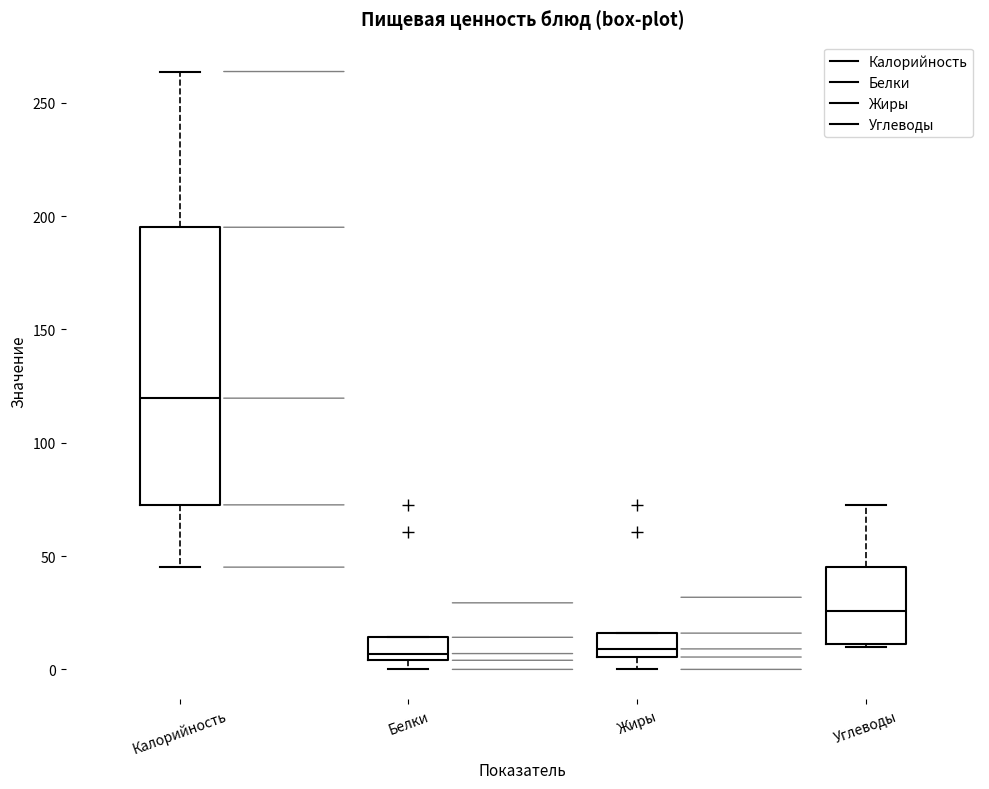

Reading left to right, transcribe this box plot: for each box, give where its median line is, the range the box spans, and where its two whiskers end, as read against the y-axis. The values are not printed on the chart, so give them approximately, as read against the axis.

Калорийность: median 120, box 75 to 195, whiskers 45 to 265
Белки: median 5 (just above the box's lower edge), box 5 to 15, whiskers 0 to 15
Жиры: median 10, box 5 to 15, whiskers 0 to 15
Углеводы: median 25, box 10 to 45, whiskers 10 (just below the box's lower edge) to 75